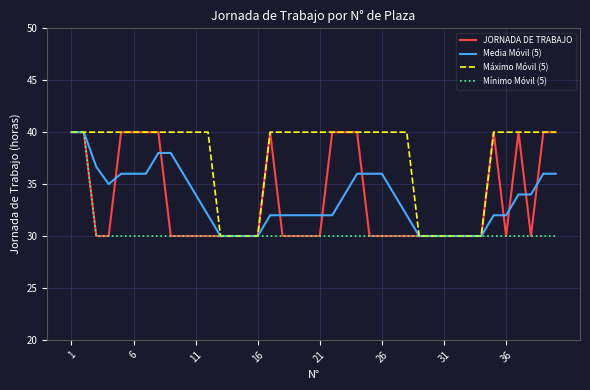

What is the lowest value of the Máximo Móvil (5) series?

30.0